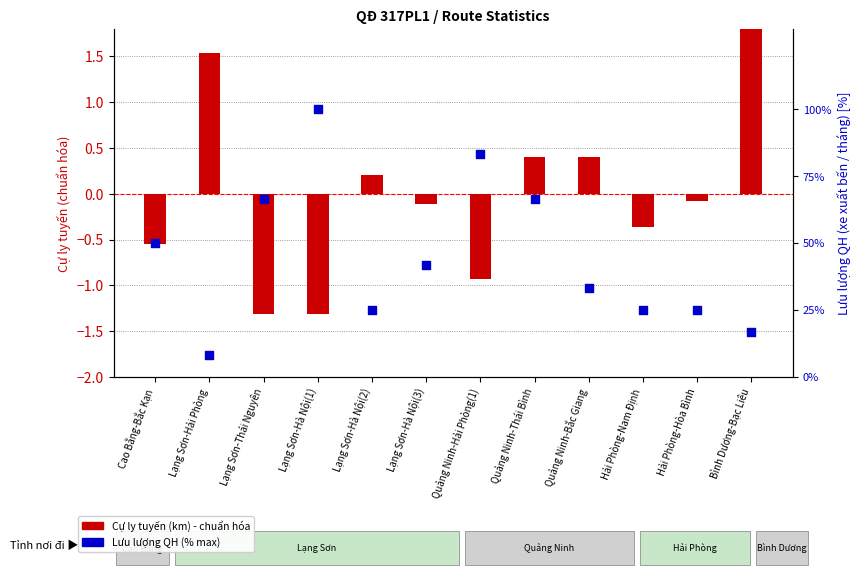

Which series reaches the maximum Y coordinate?

Lưu lượng QH (%)